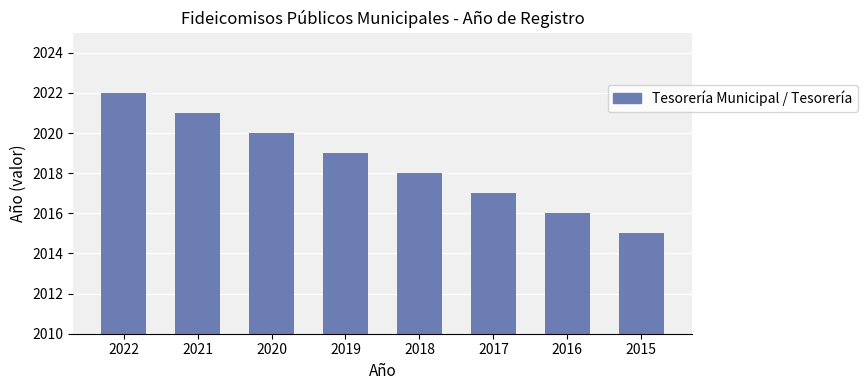

What is the sum of all values?

16148